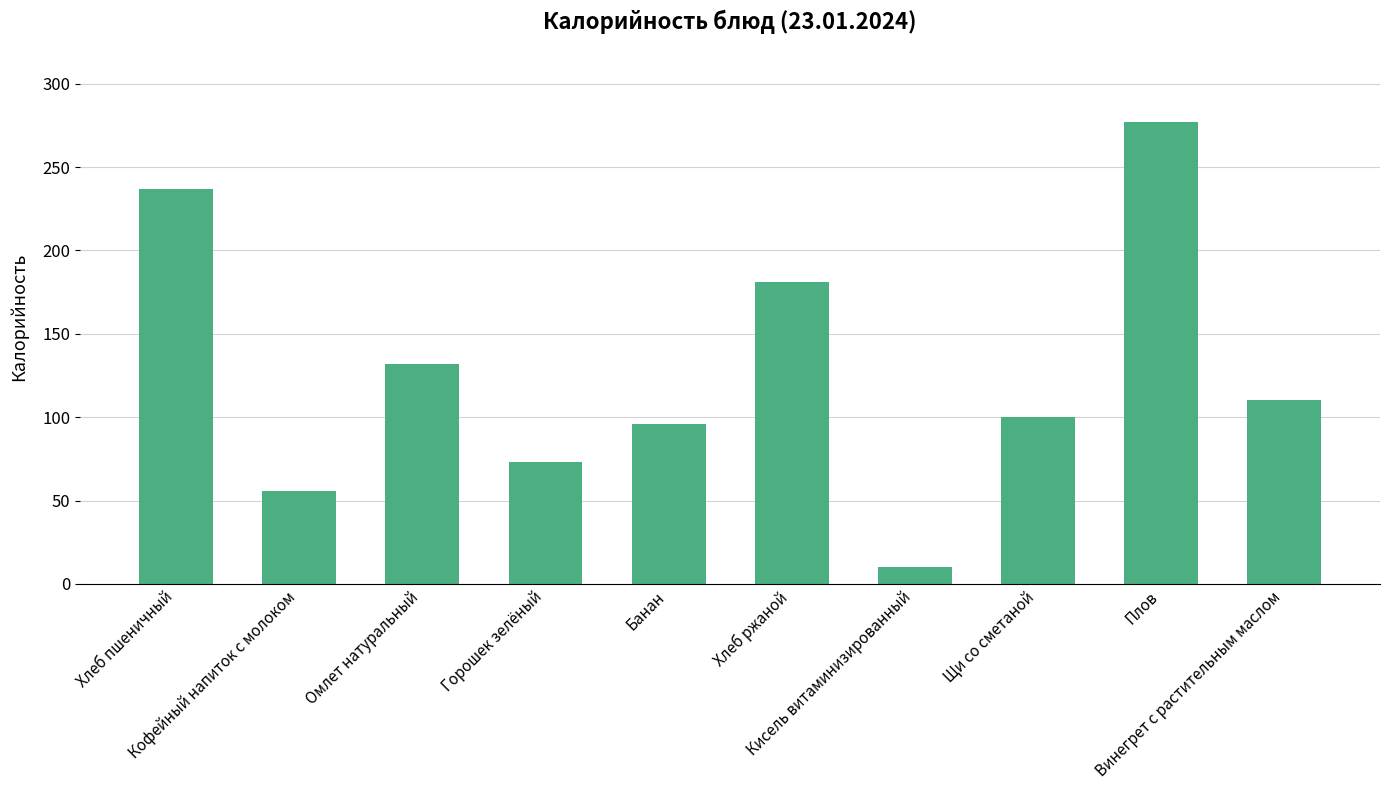

What is the average value?

127